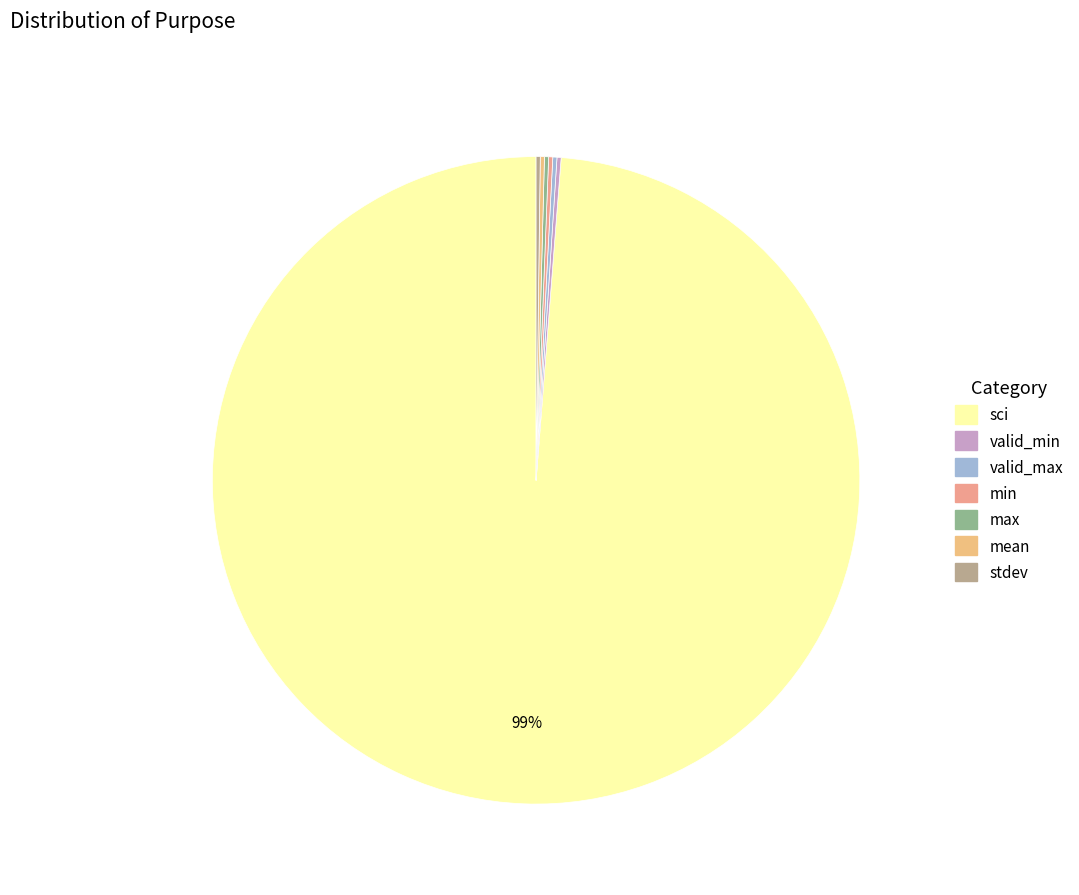

Approximately how many times larger is the value at max compared to mean?

1.0